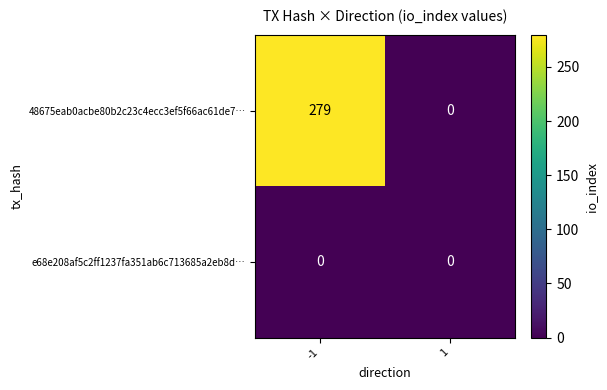

What is the greatest value displayed?

279